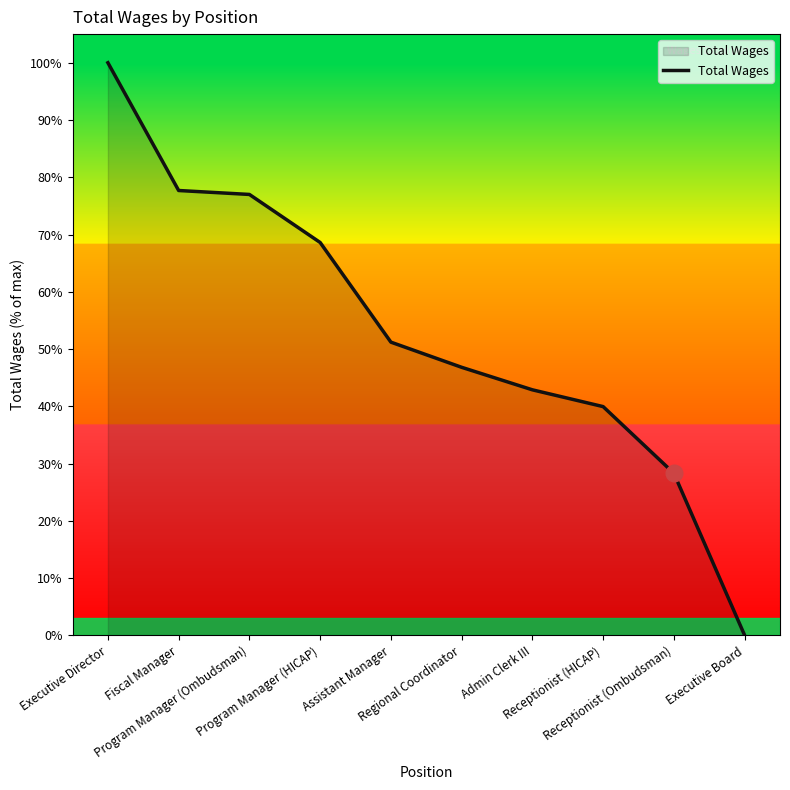

What is the greatest value displayed?

100.0